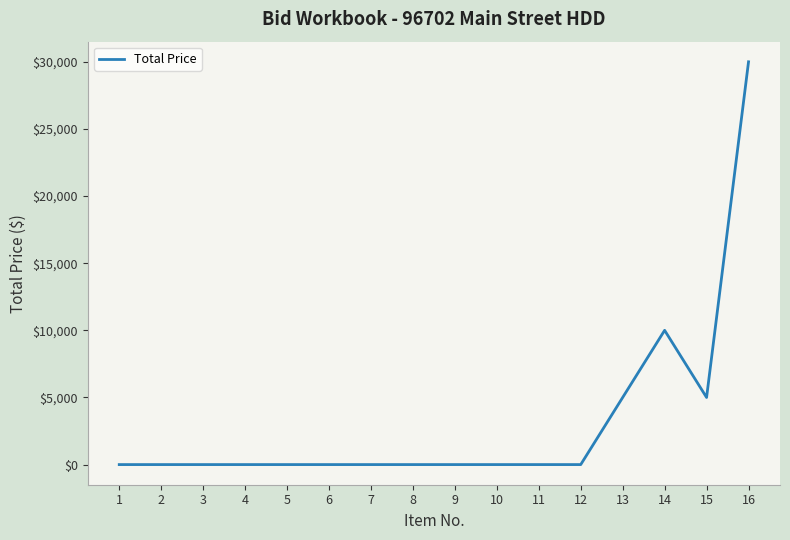

The value at 3 is 10194. True or false?

False